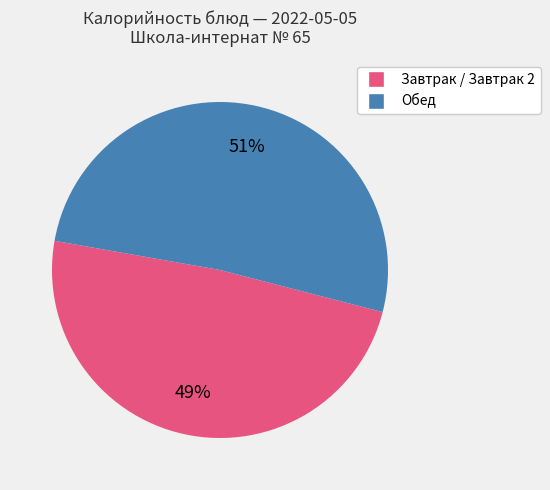

To the nearest percent, what is the average slice percentage?

50%